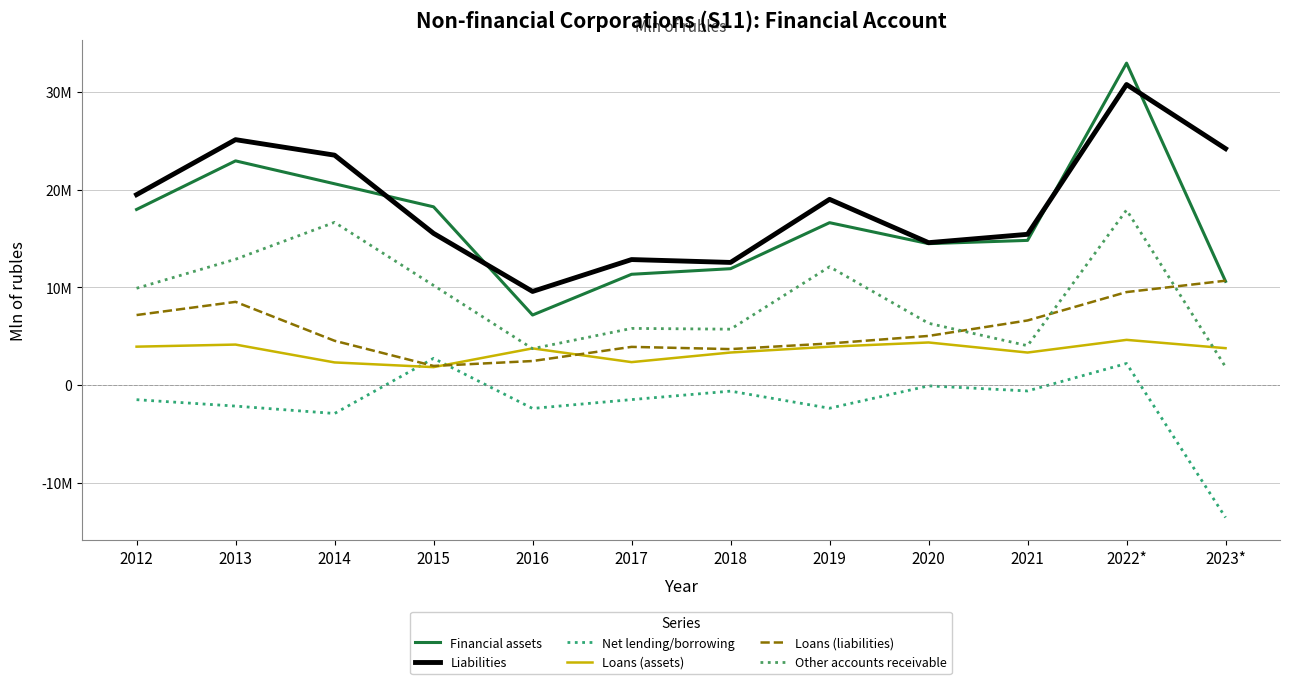

Between which two adjacent categories do Loans (assets) and Loans (liabilities) first intersect?

2015 and 2016